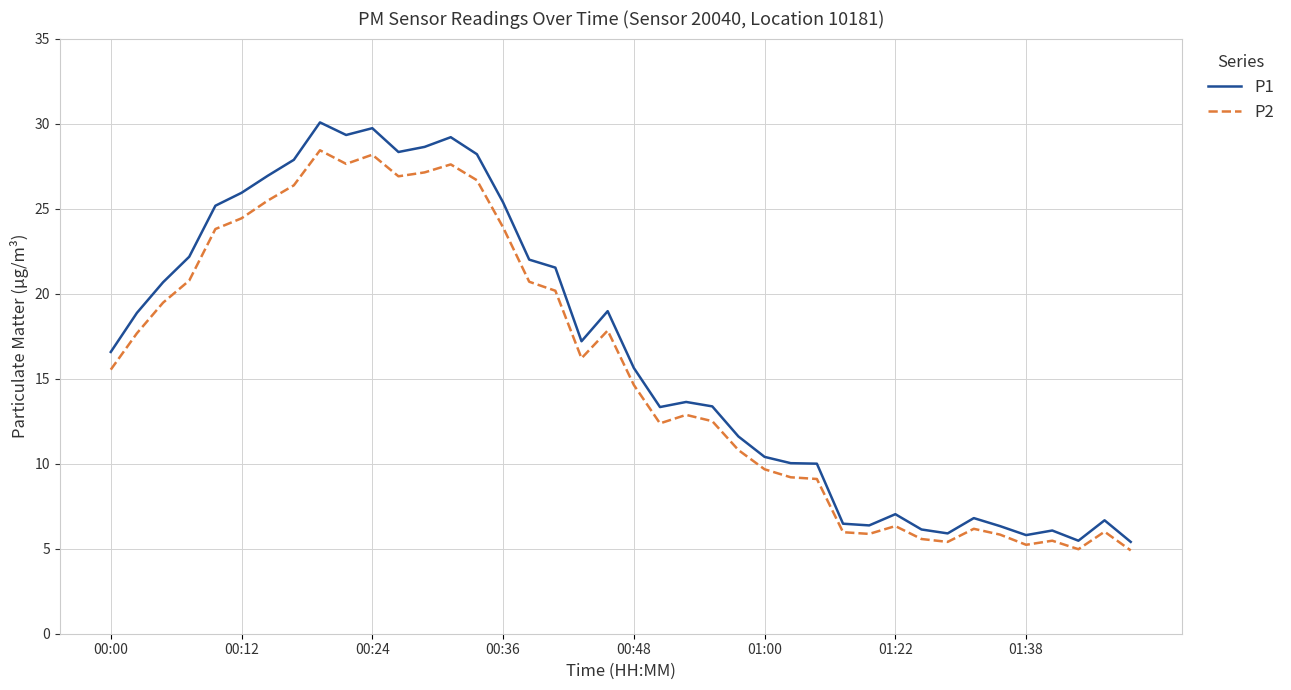

True or false: P2 and P1 intersect in this chart.

False